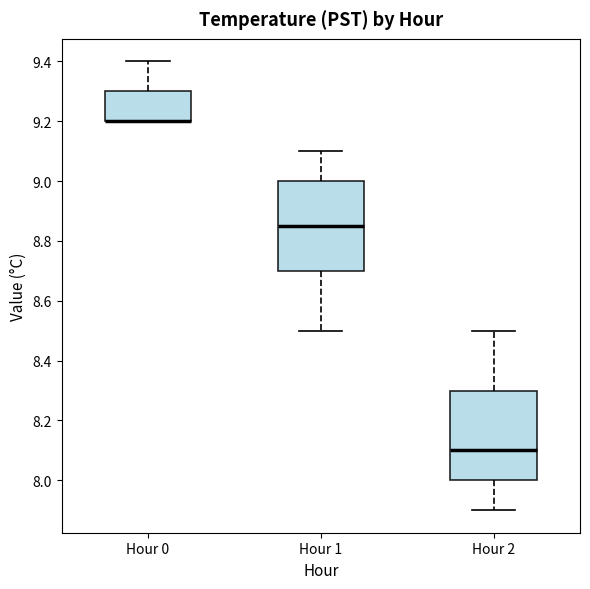

Reading left to right, read every box against the y-axis: the position of its median line, the range the box covers, and the ends of its whiskers. The values are not printed on the chart, so give them approximately, as read against the axis.

Hour 0: median 9.20 (drawn on the box's lower edge), box 9.20 to 9.30, whiskers 9.20 to 9.40
Hour 1: median 8.86, box 8.70 to 9.00, whiskers 8.50 to 9.10
Hour 2: median 8.10, box 8.00 to 8.30, whiskers 7.90 to 8.50